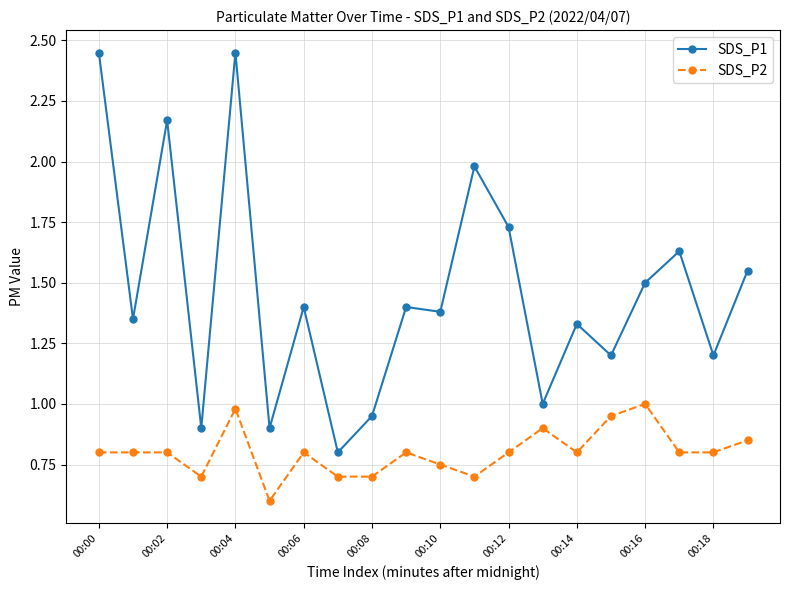

True or false: SDS_P2 has more than 2 interior local peaks.

True